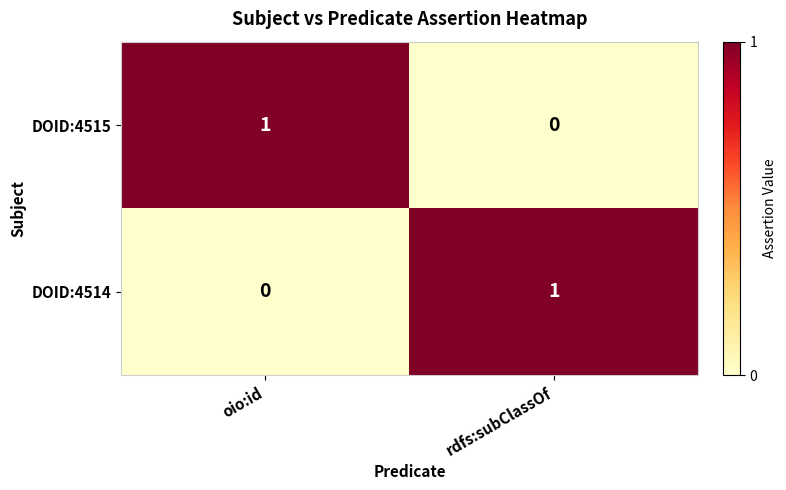

How many values in the DOID:4514 series are below 1?

1